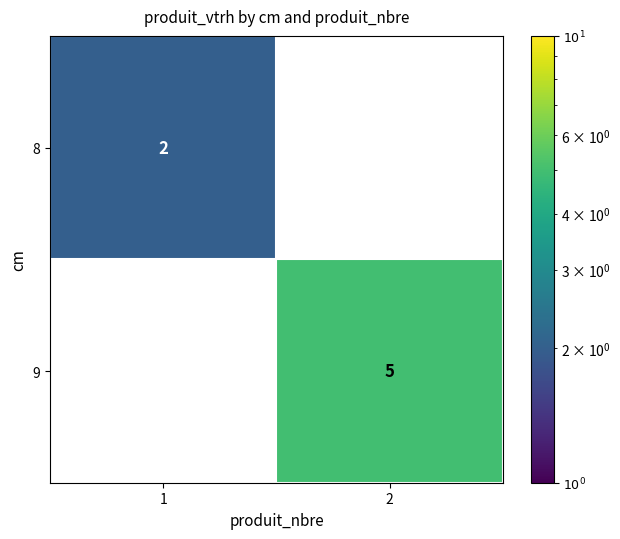

Which series changed the most between 1 and 2?

9